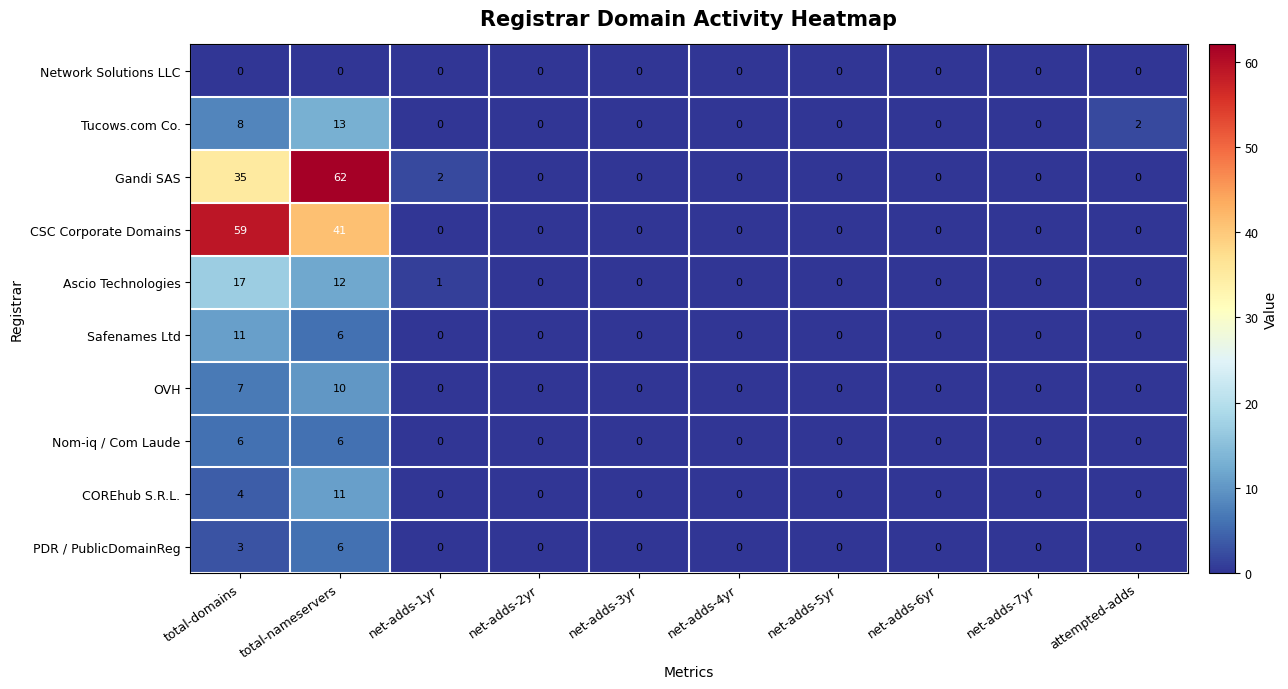

Which series has the largest total across all categories?

CSC Corporate Domains